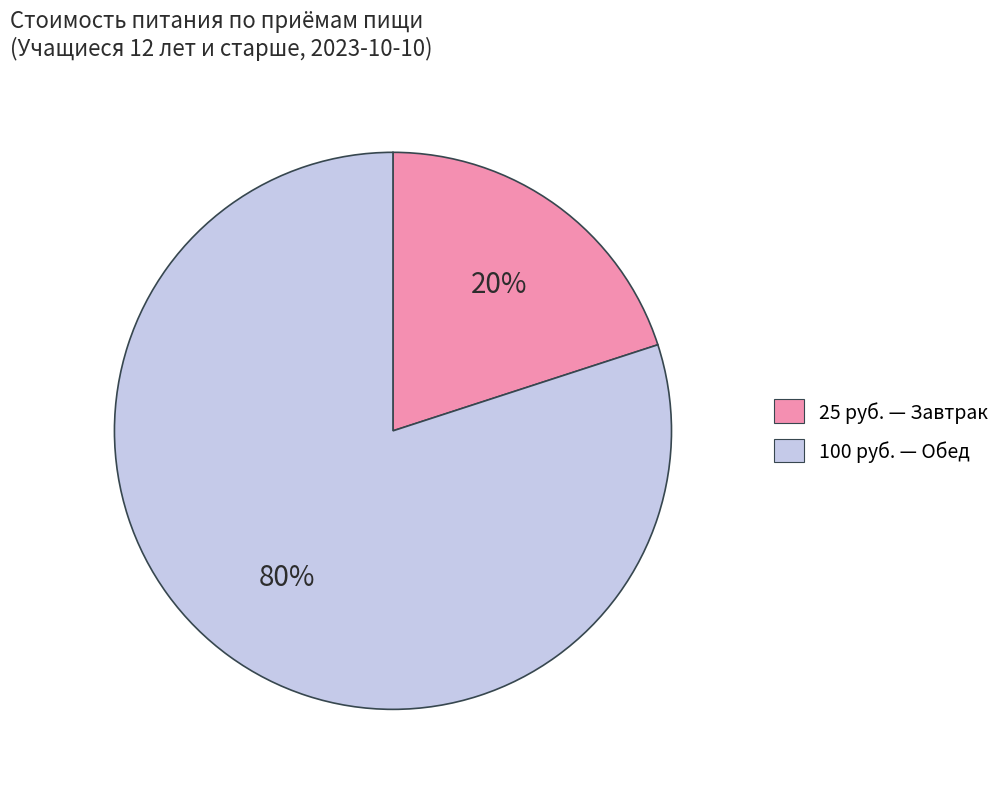

Is there a majority slice in this chart?

Yes